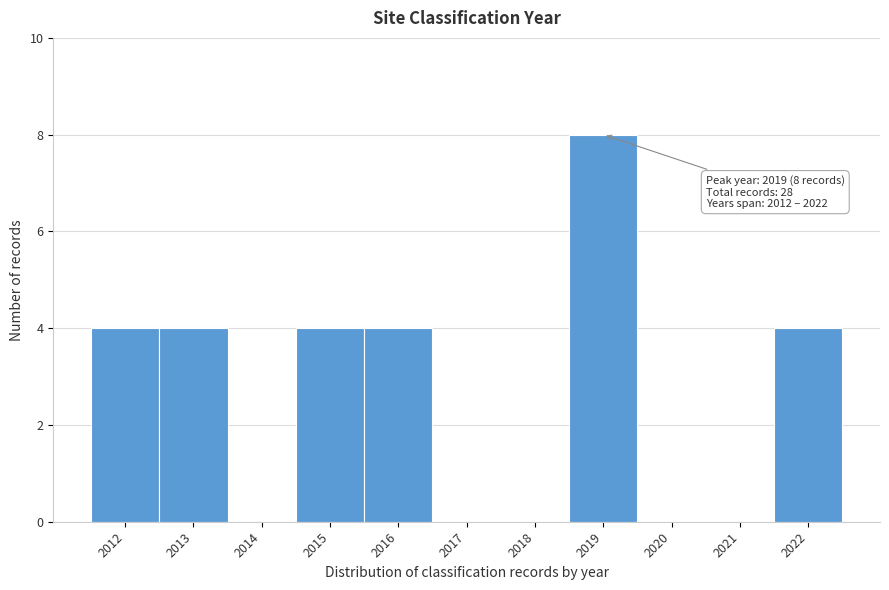

Over which range of the x-axis is the bar tallest?

2018.5 to 2019.5